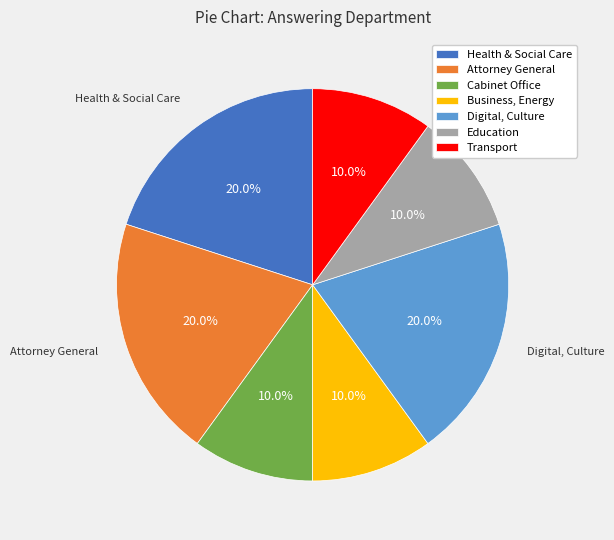

Approximately how many times larger is the value at Business, Energy compared to Transport?

1.0